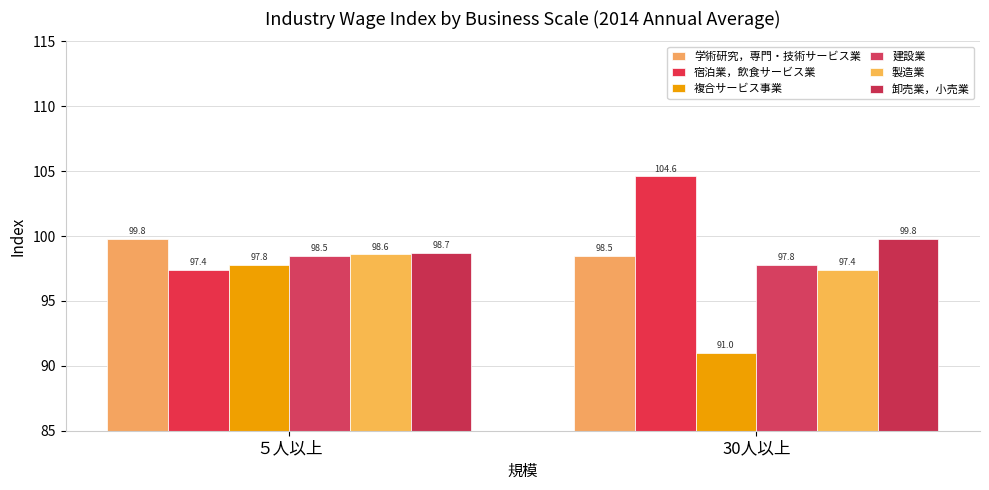

Reading left to right, what are all the values shown in this chart?

学術研究，専門・技術サービス業: ５人以上=99.8	30人以上=98.5
宿泊業，飲食サービス業: ５人以上=97.4	30人以上=104.6
複合サービス事業: ５人以上=97.8	30人以上=91.0
建設業: ５人以上=98.5	30人以上=97.8
製造業: ５人以上=98.6	30人以上=97.4
卸売業，小売業: ５人以上=98.7	30人以上=99.8